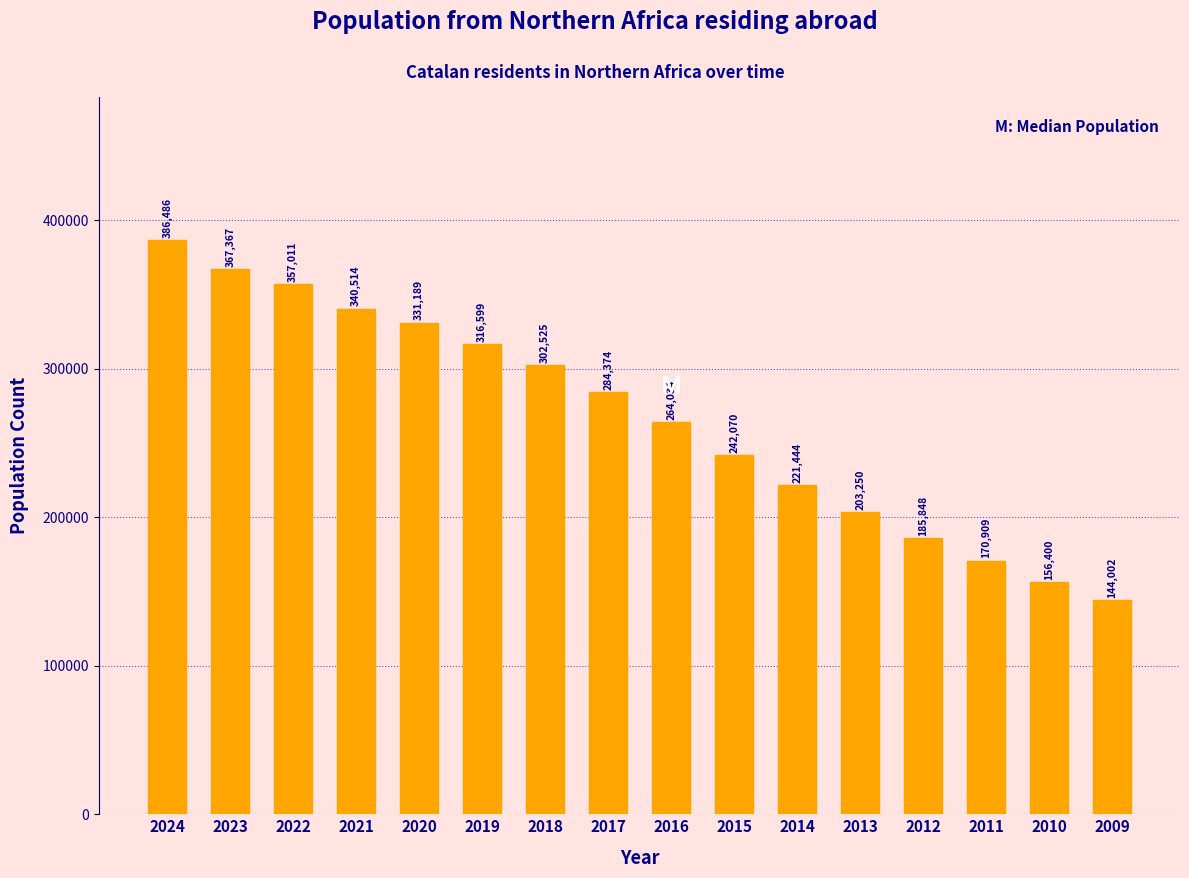

Reading left to right, list all the values displayed in this chart.

386486	367367	357011	340514	331189	316599	302525	284374	264034	242070	221444	203250	185848	170909	156400	144002